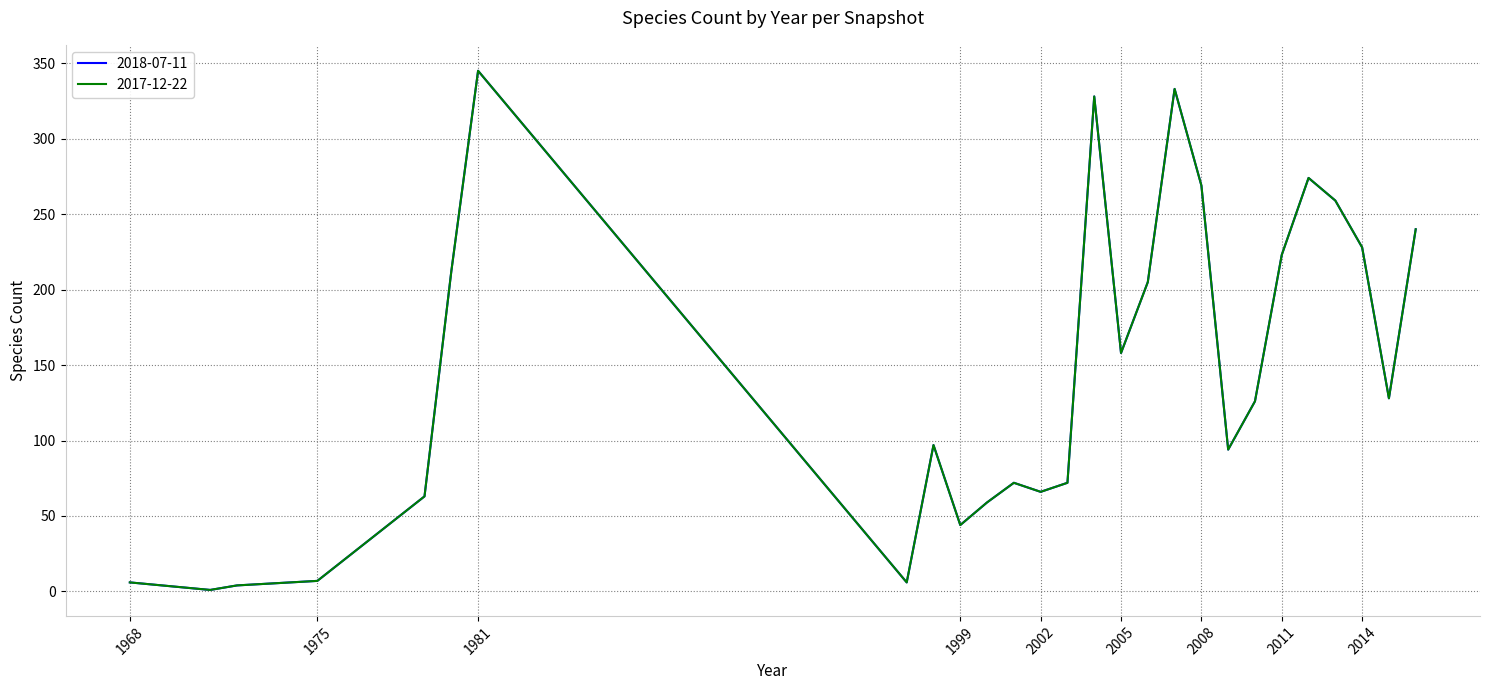

Which series has the largest total across all categories?

2018-07-11